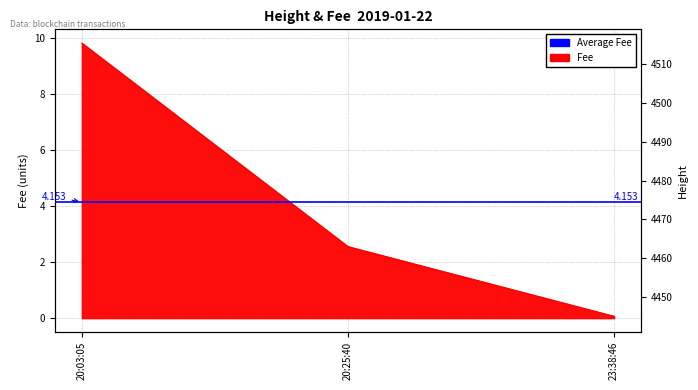

Where is Fee nearest to the value 4?

20:25:40